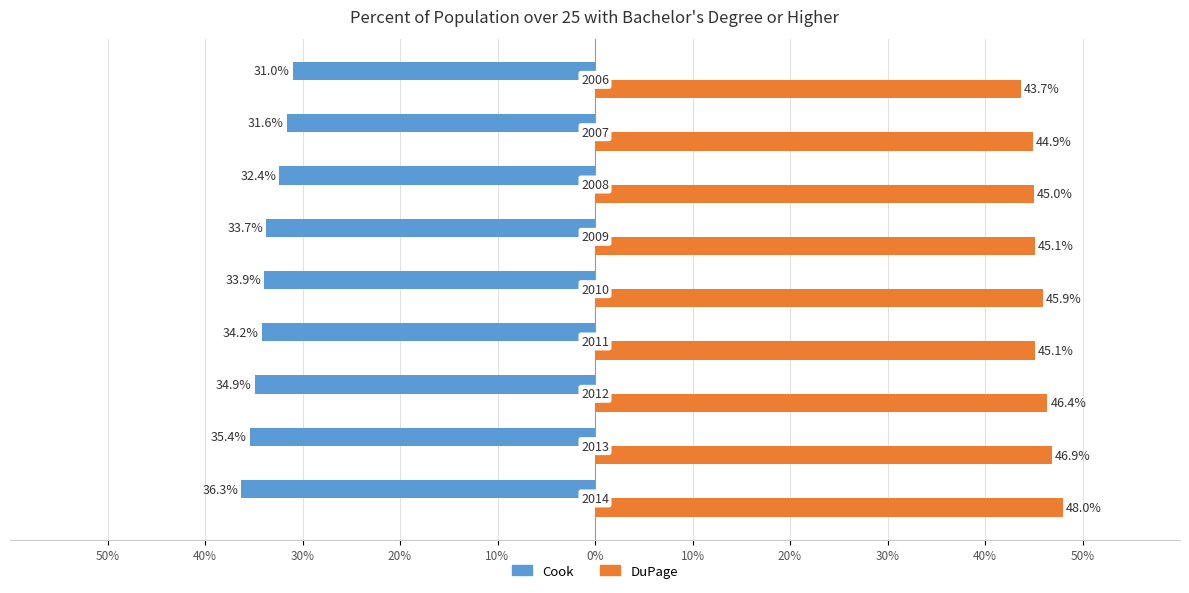

What are all the series names shown in the legend?

Cook, DuPage